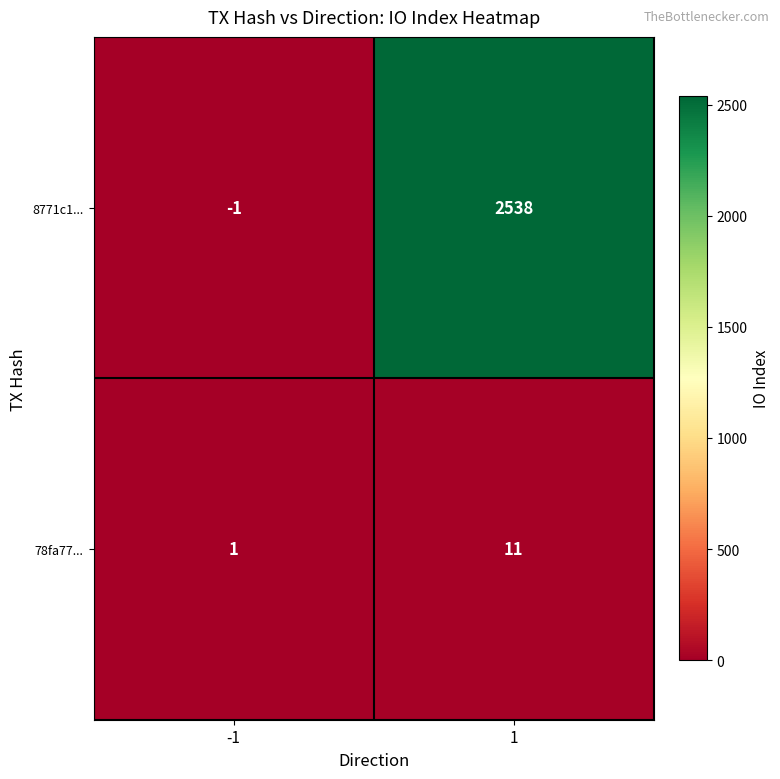

Which series has the widest spread of values?

8771c1...